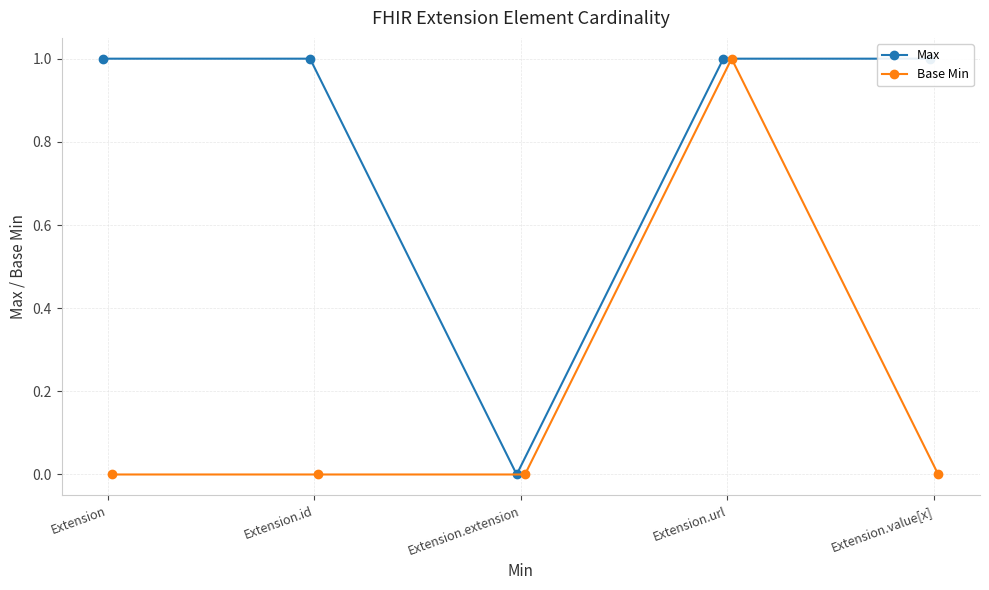

At Extension.value[x], list the series in order from smallest to largest.

Base Min, Max